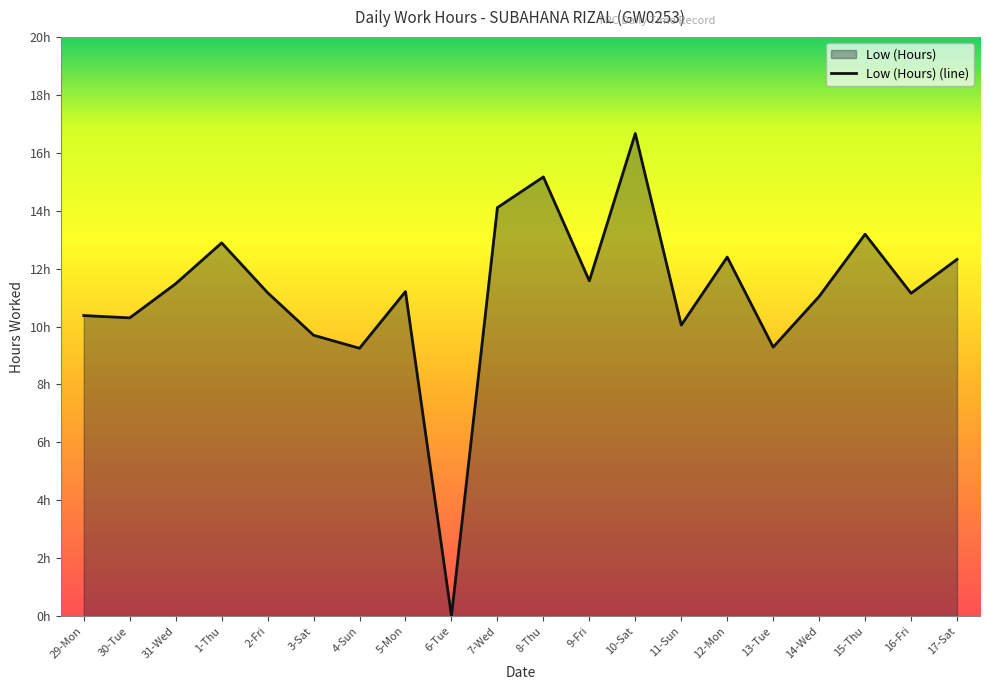

At which label is the value closest to 8?

4-Sun